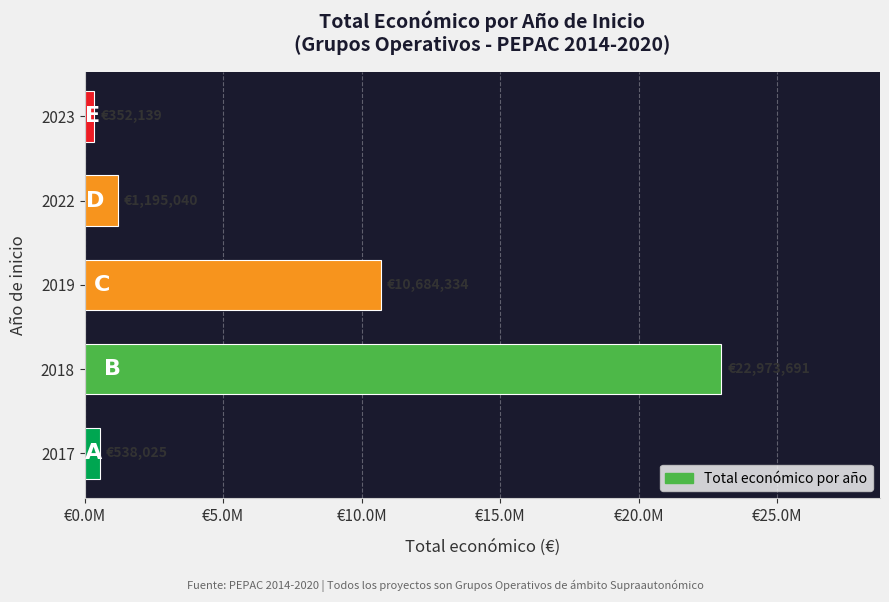

Does the chart contain stacked bars?

No